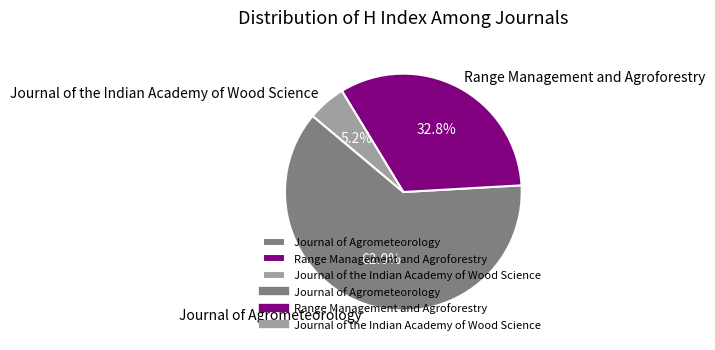

How many segments does this pie chart have?

3